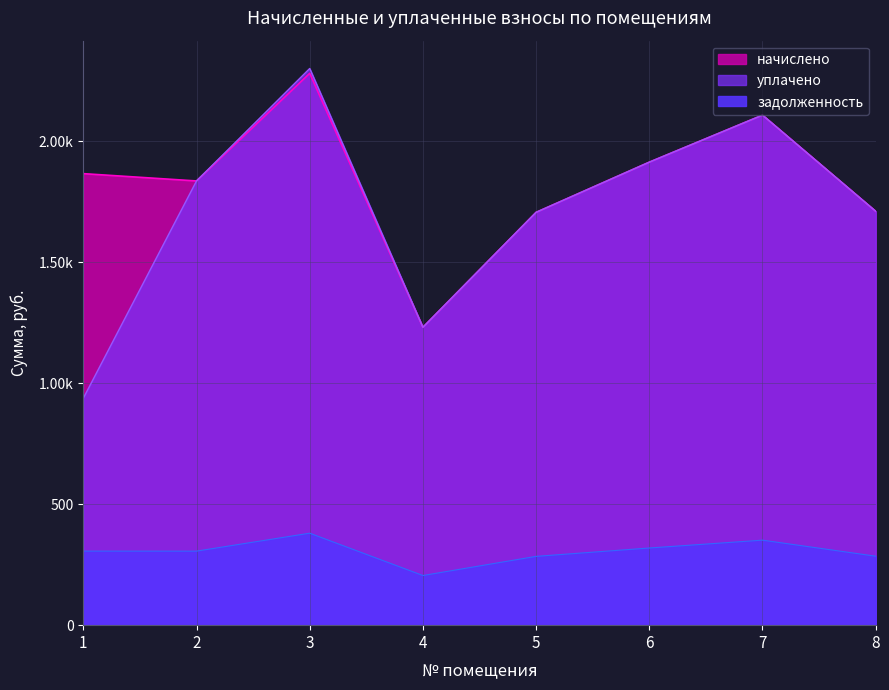

What is the smallest value displayed?

205.2